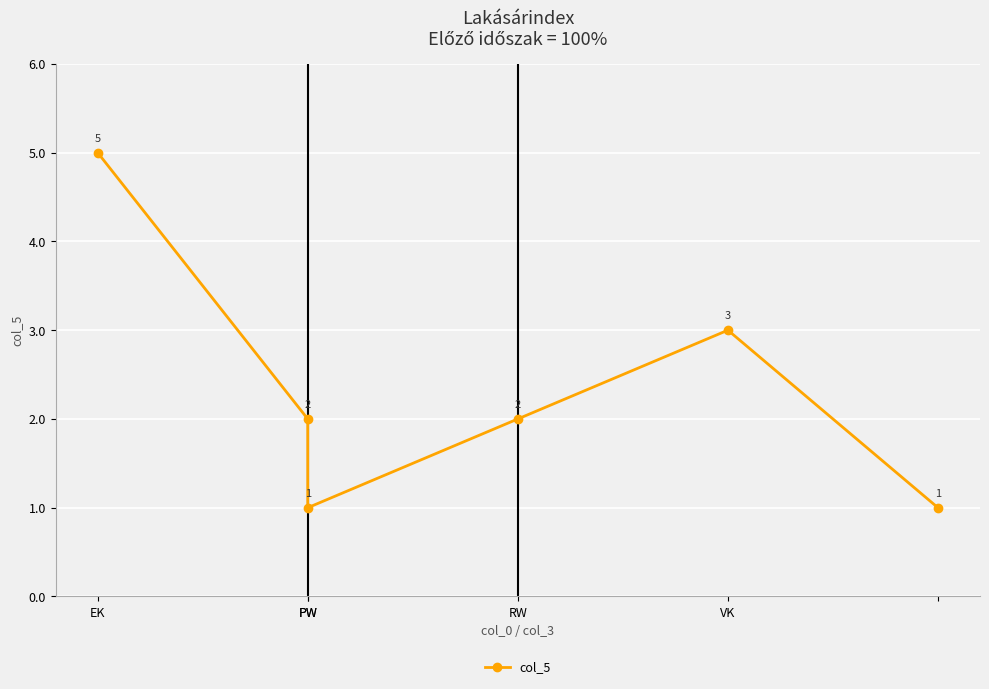

At which category does the data reach its first local peak?

VK